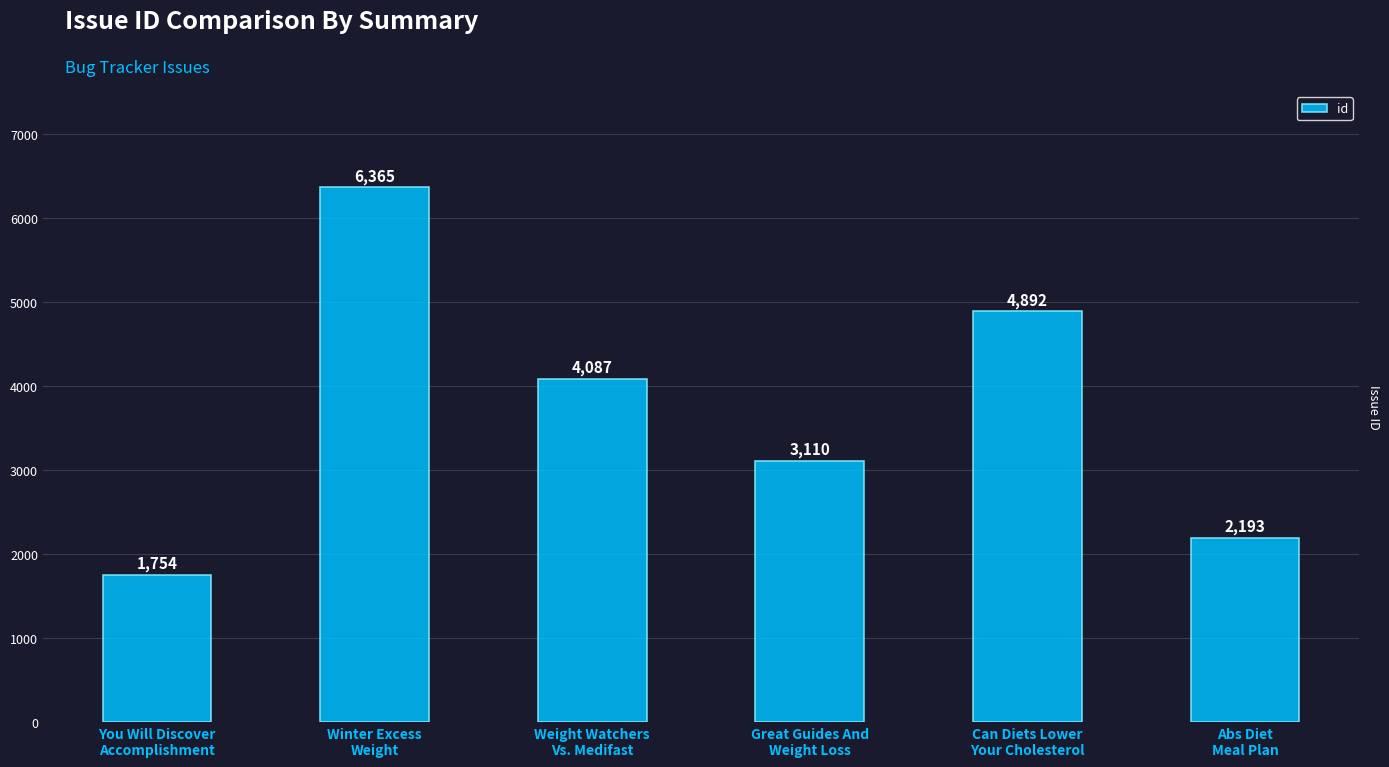

Which label corresponds to the largest value in the chart?

Winter Excess
Weight